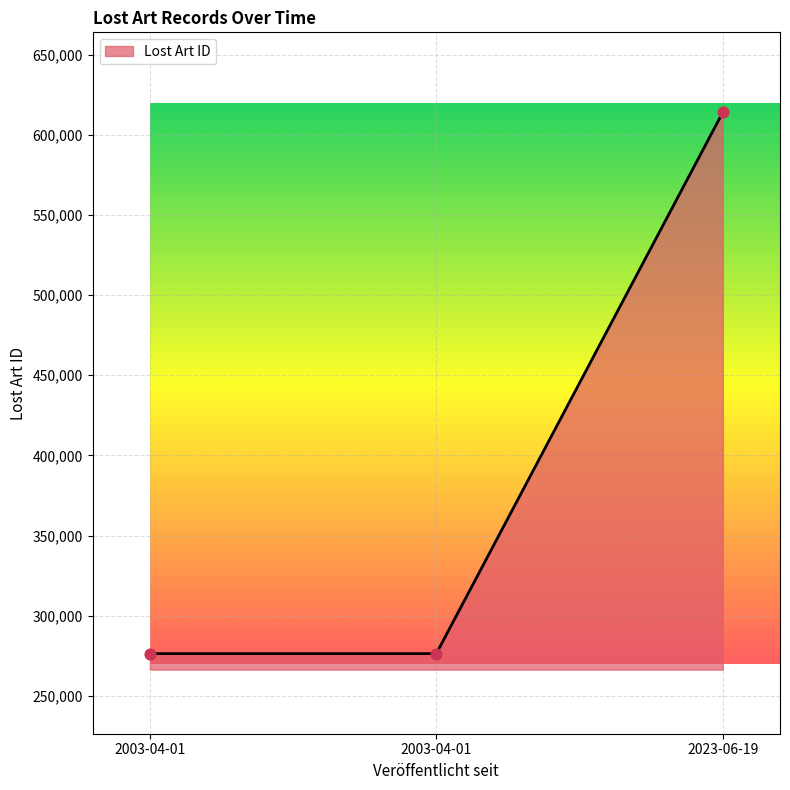

How many categories are shown in the chart?

3